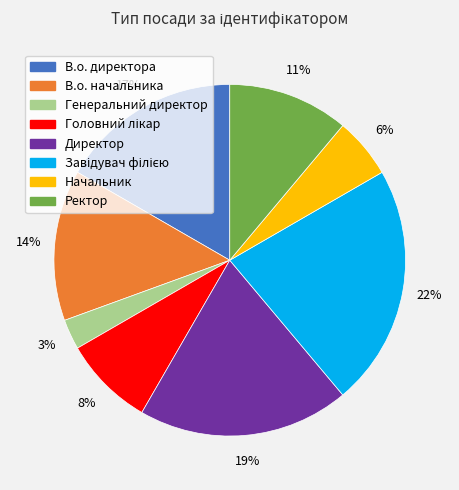

To the nearest percent, what portion does Начальник represent?

6%